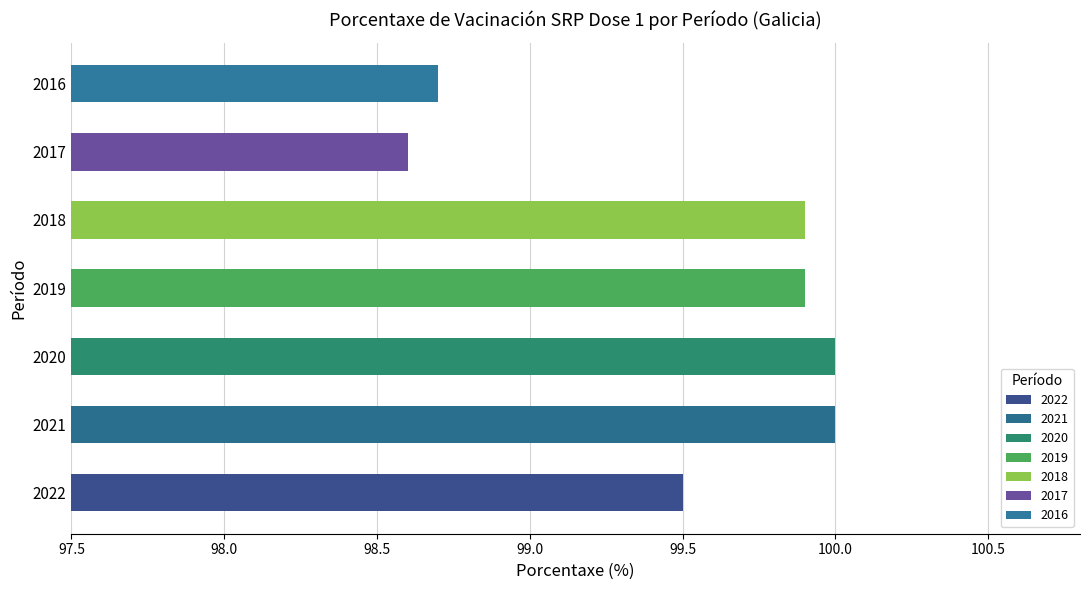

Are the bars grouped side by side (vs. stacked)?

No